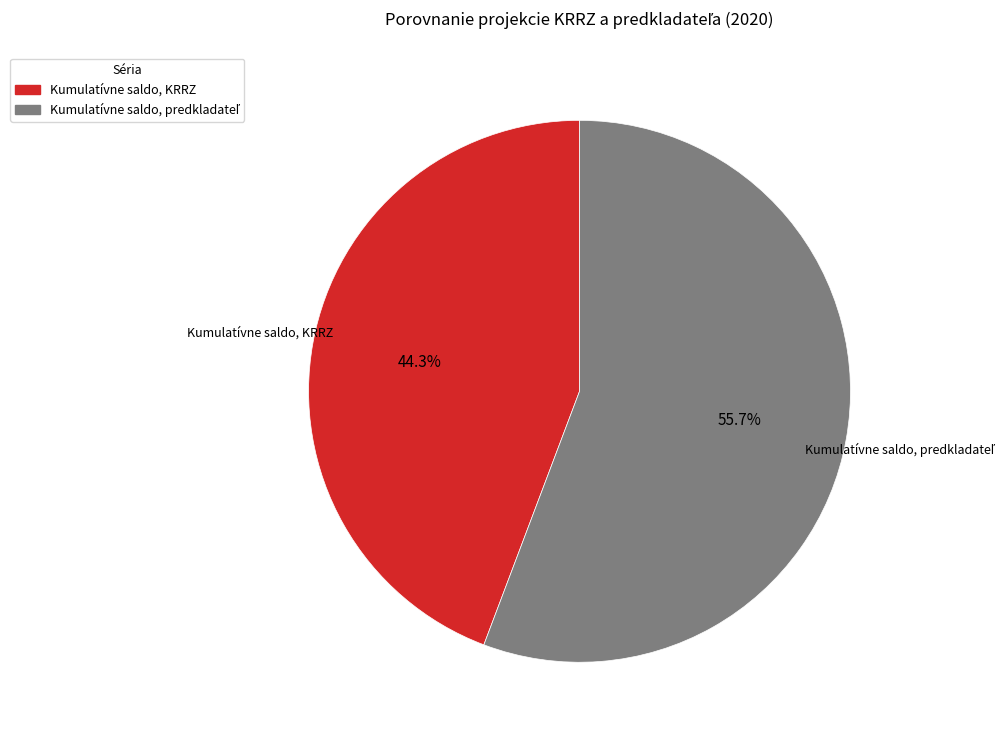

How many slices are in this pie chart?

2